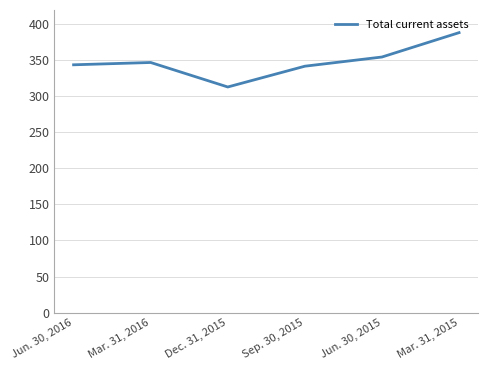

What position from the right is Mar. 31, 2015?

1